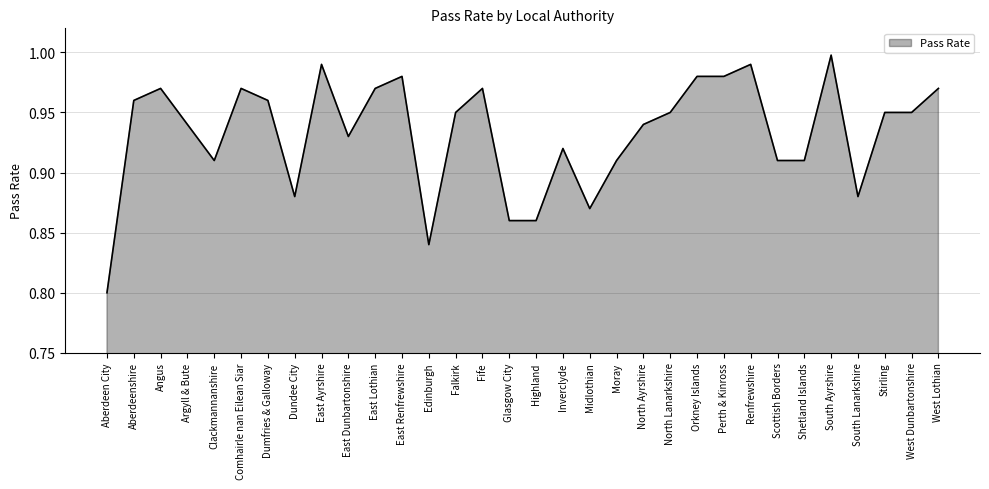

What is the sum of the values at Perth & Kinross and Aberdeen City?

1.8